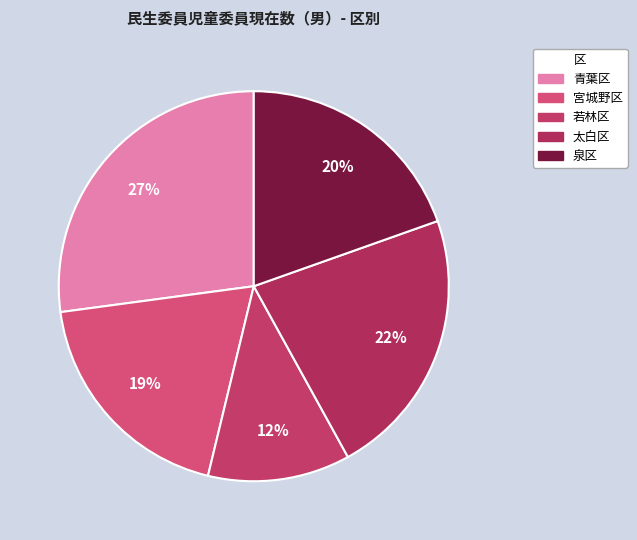

Do 泉区 and 青葉区 together represent more than half of the pie?

No